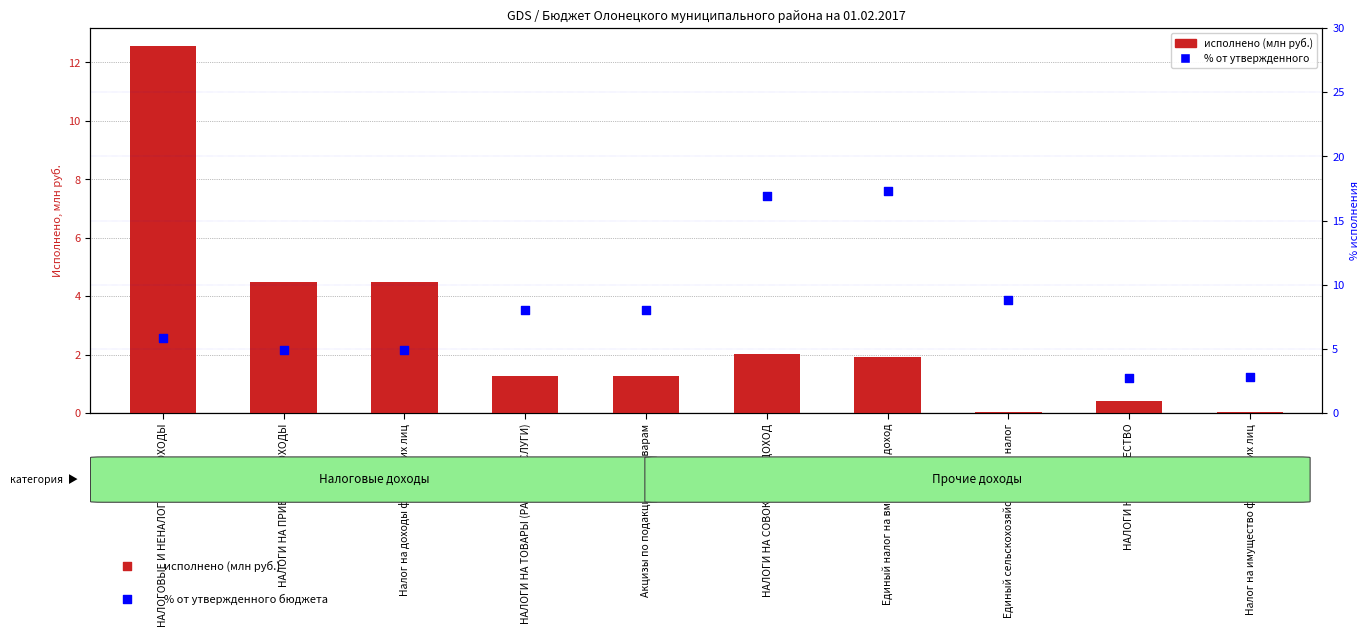

What is the total value across all series at НАЛОГИ НА ПРИБЫЛЬ, ДОХОДЫ?

9.4